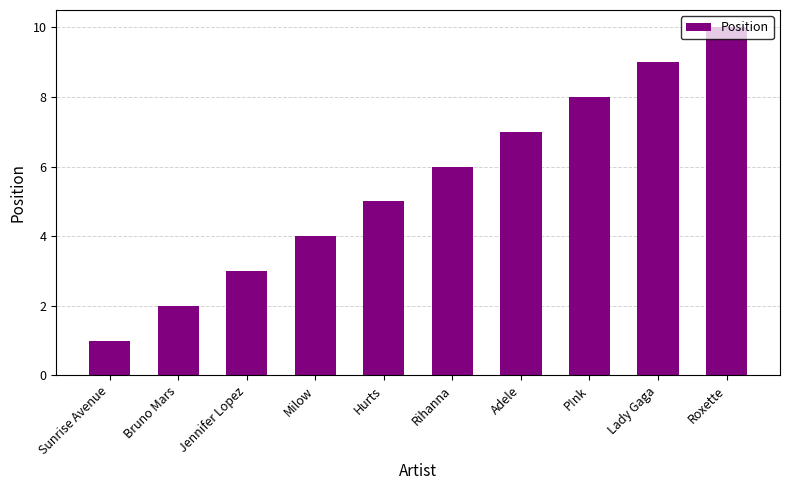

Does the chart contain any negative values?

No